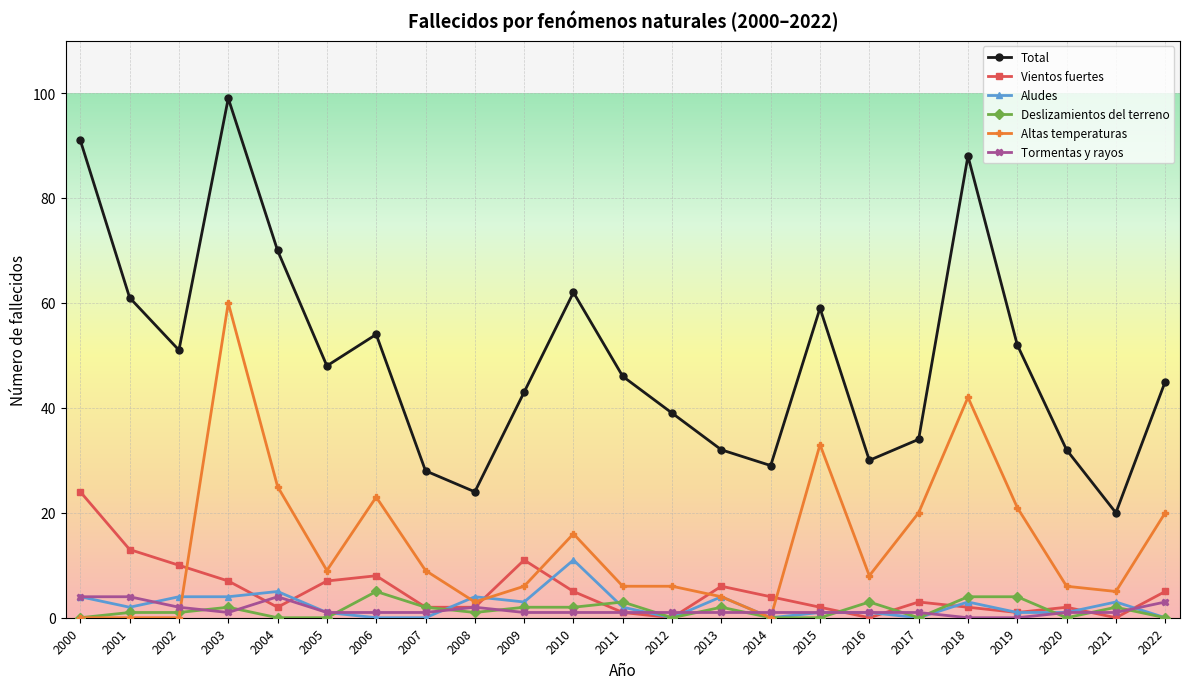

At which label is Total closest to 59?

2015